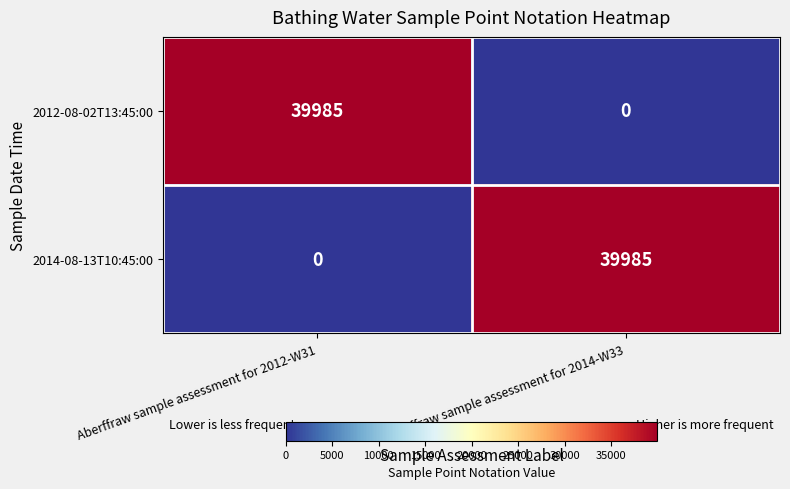

How many distinct data groups are displayed?

2